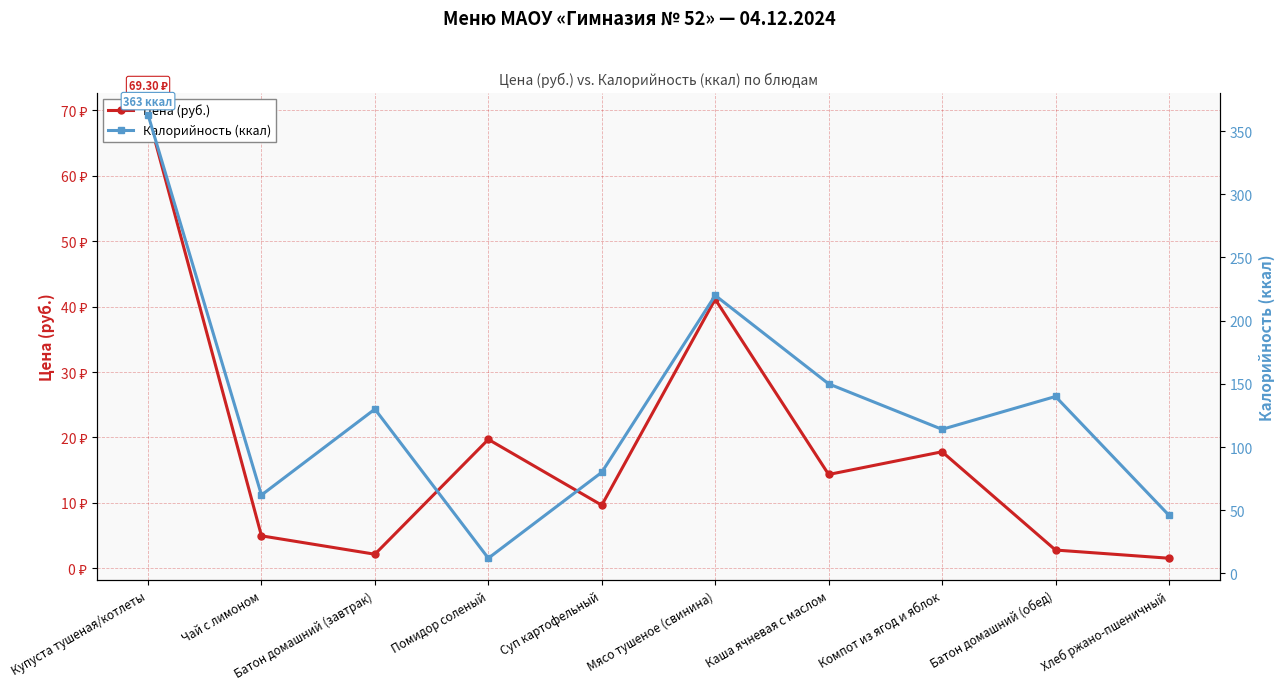

How many intersections are there between Калорийность (ккал) and Цена (руб.)?

2